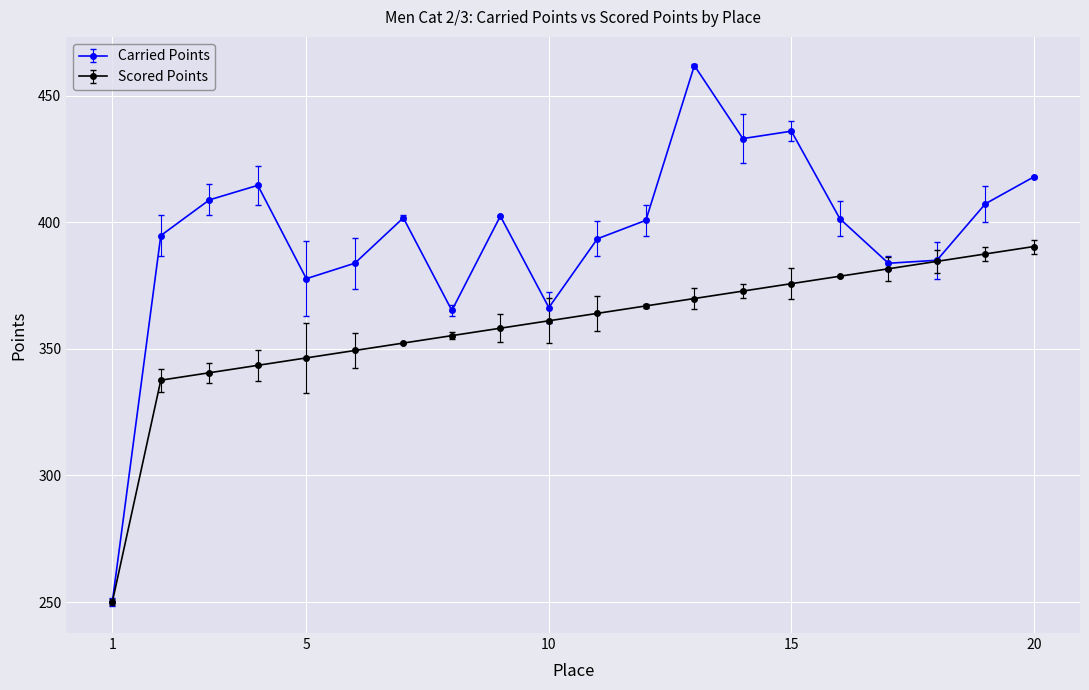

What is the lowest value of the Scored Points series?

250.0